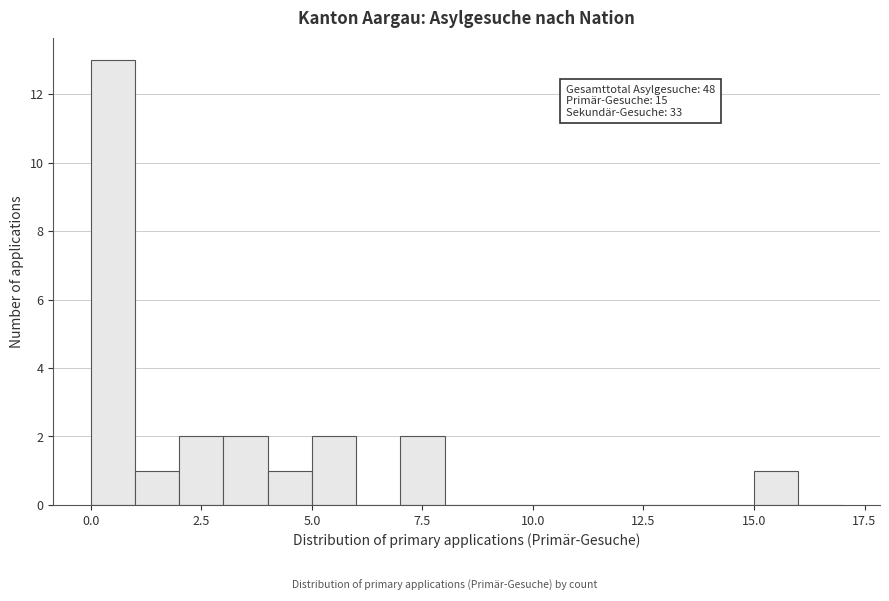

Around what value on the x-axis is the tallest bar? Give the approximate position of its centre, as read against the axis.

0.5